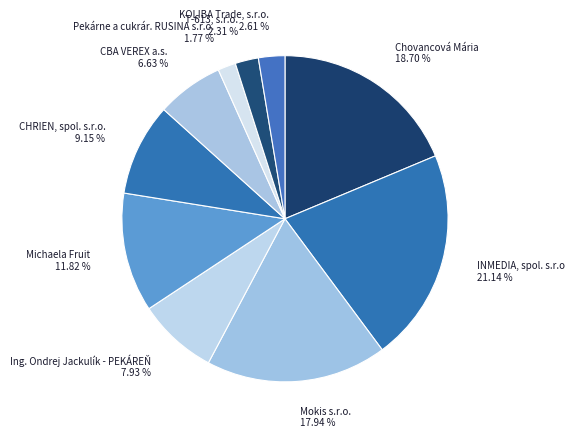

Does Ing. Ondrej Jackulík - PEKÁREŇ account for over 50% of the chart?

No